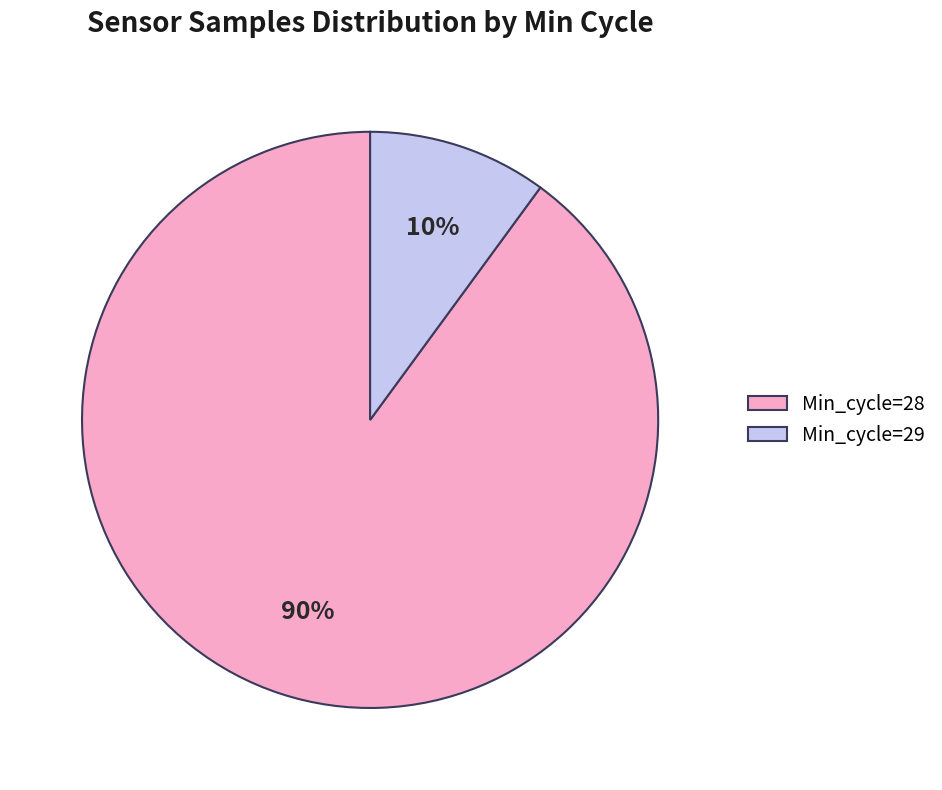

Between Min_cycle=29 and Min_cycle=28, which is larger?

Min_cycle=28